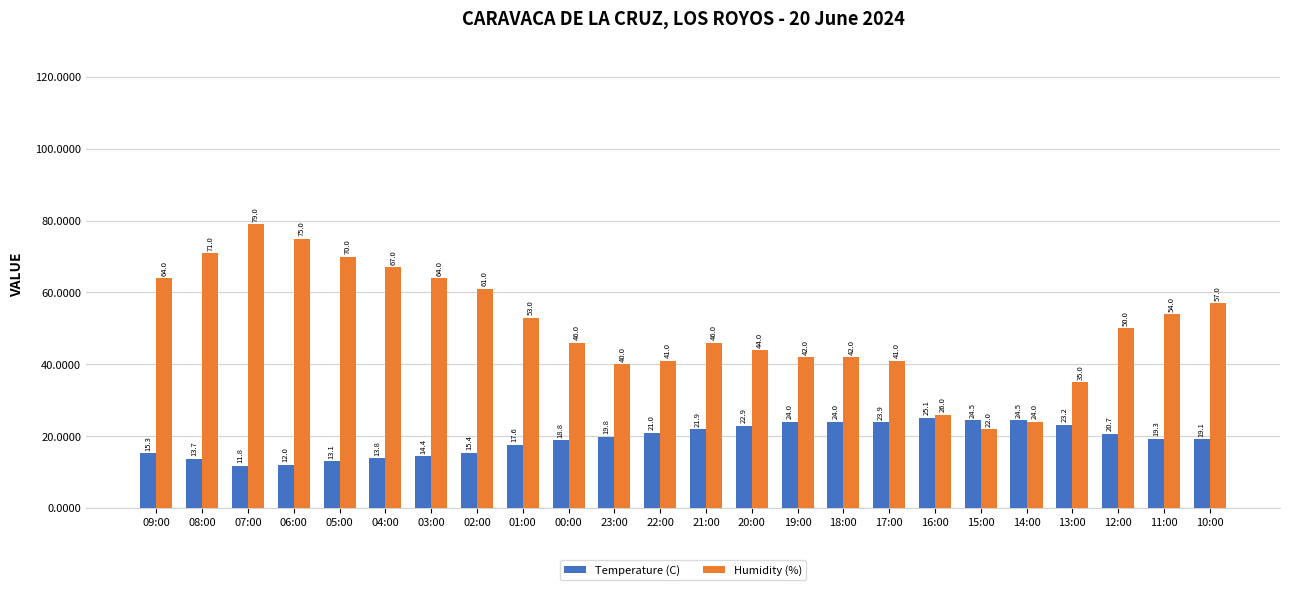

What is the value of the Humidity (%) bar at the 1st from the left?

64.0